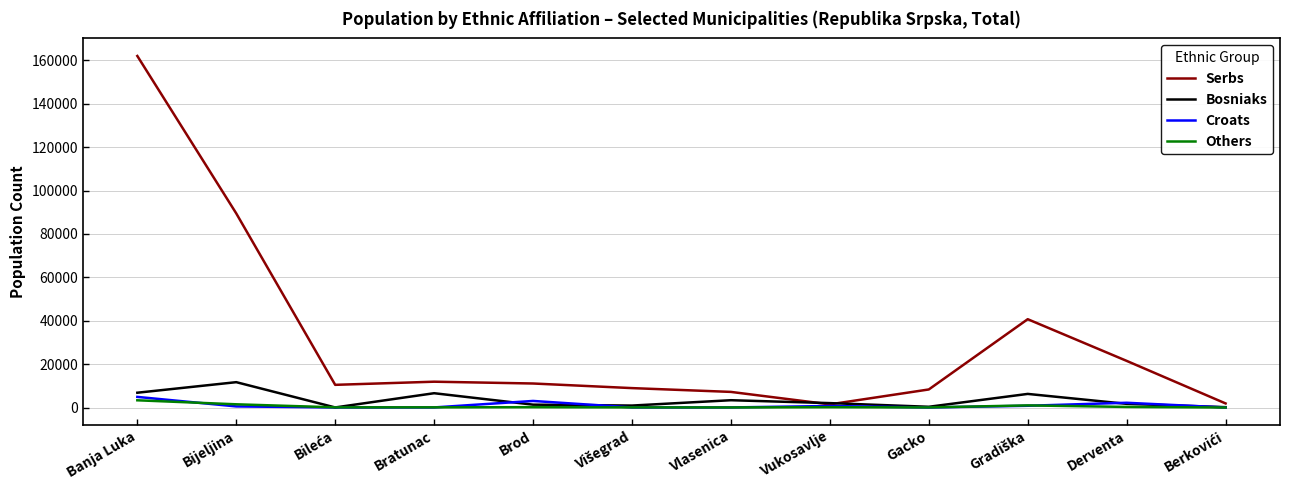

At which category does the chart reach its peak across all series?

Banja Luka